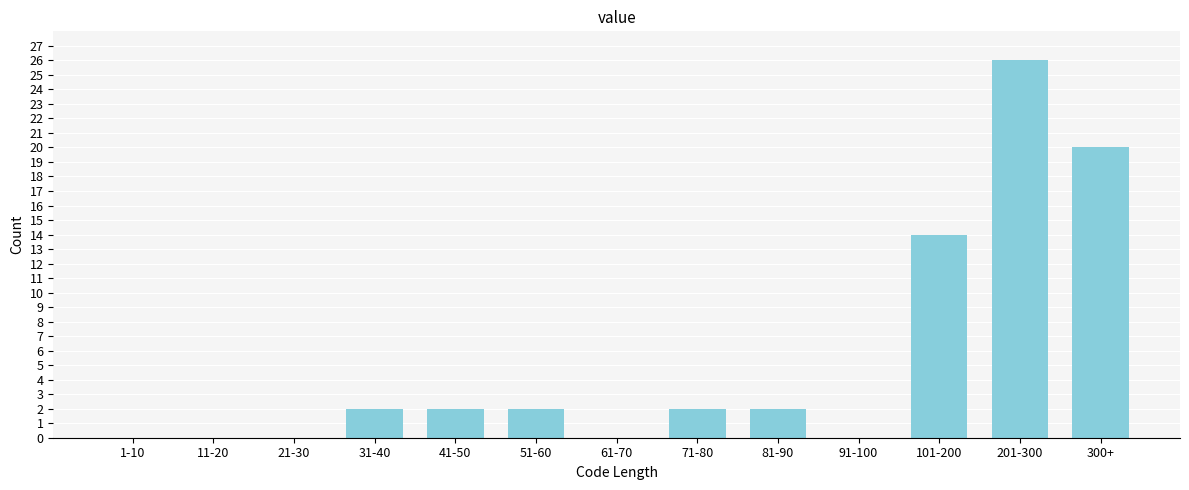

Reading left to right, what are all the values shown in this chart?

1-10=0	11-20=0	21-30=0	31-40=2	41-50=2	51-60=2	61-70=0	71-80=2	81-90=2	91-100=0	101-200=14	201-300=26	300+=20